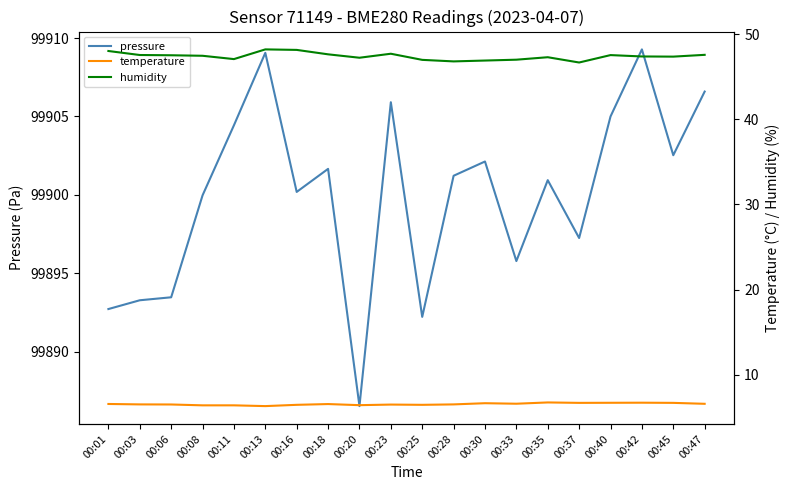

The value of humidity at 00:11 is 47.1. True or false?

True